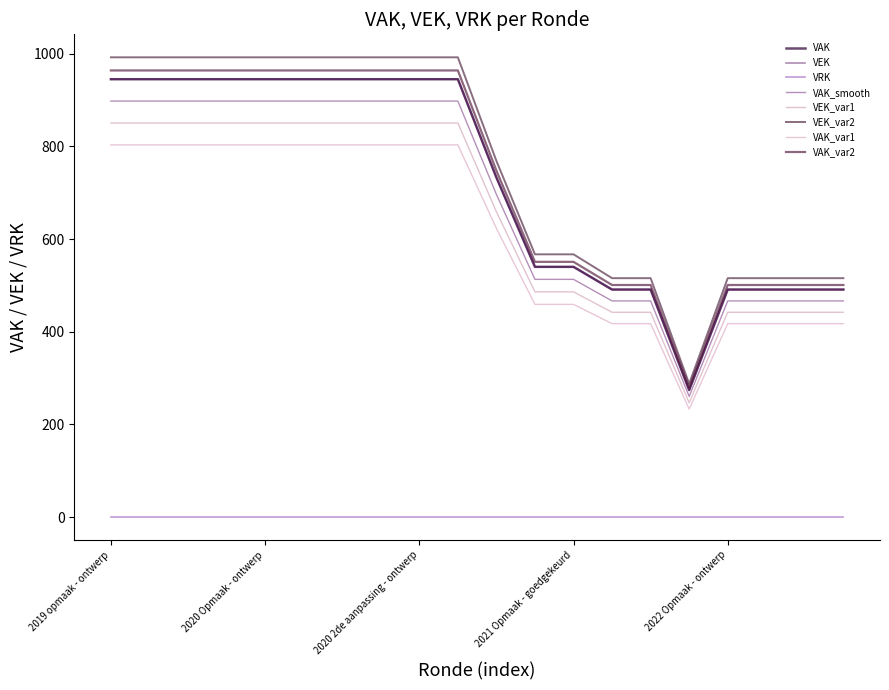

How many lines are shown in the chart?

8